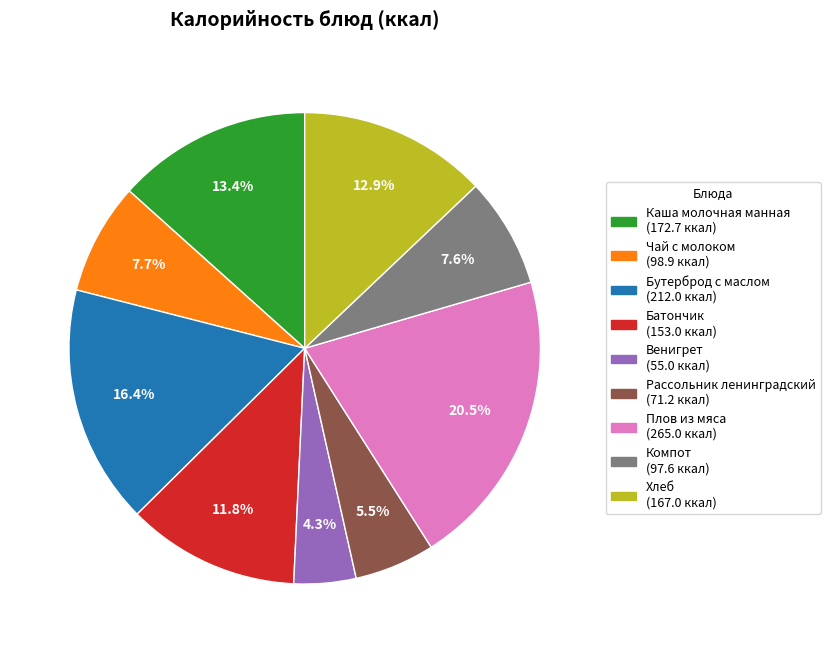

How many slices are in this pie chart?

9